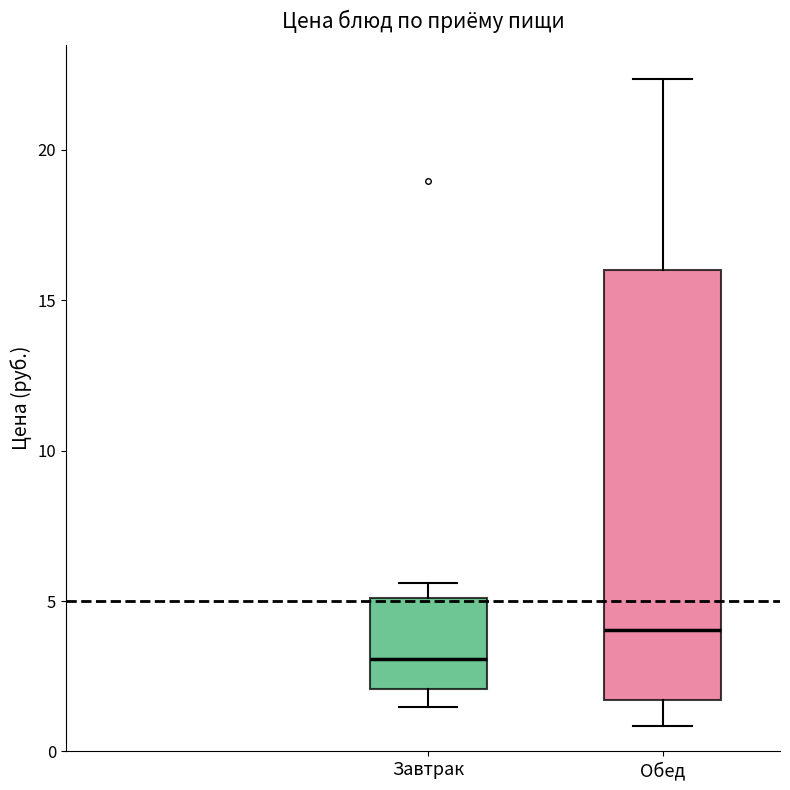

Which box has the highest median line?

Обед